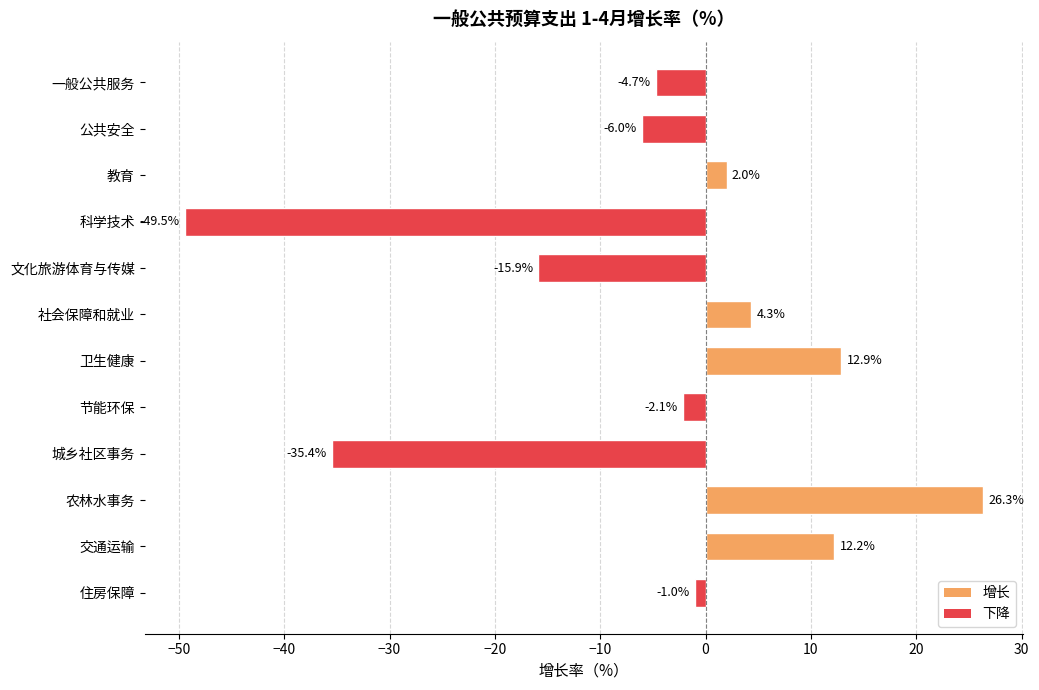

What is the minimum value shown in the chart?

-49.5